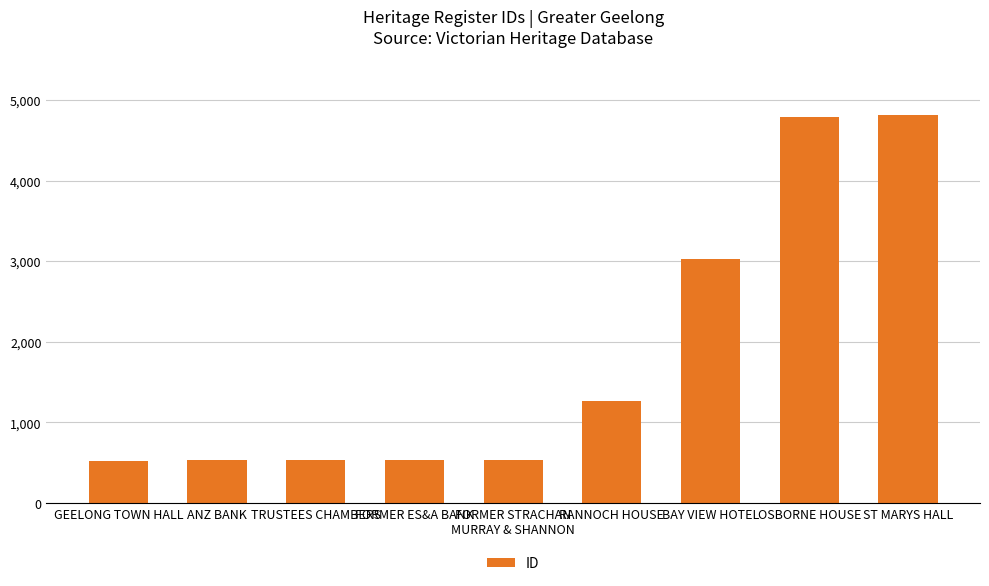

What position from the left is FORMER ES&A BANK?

4